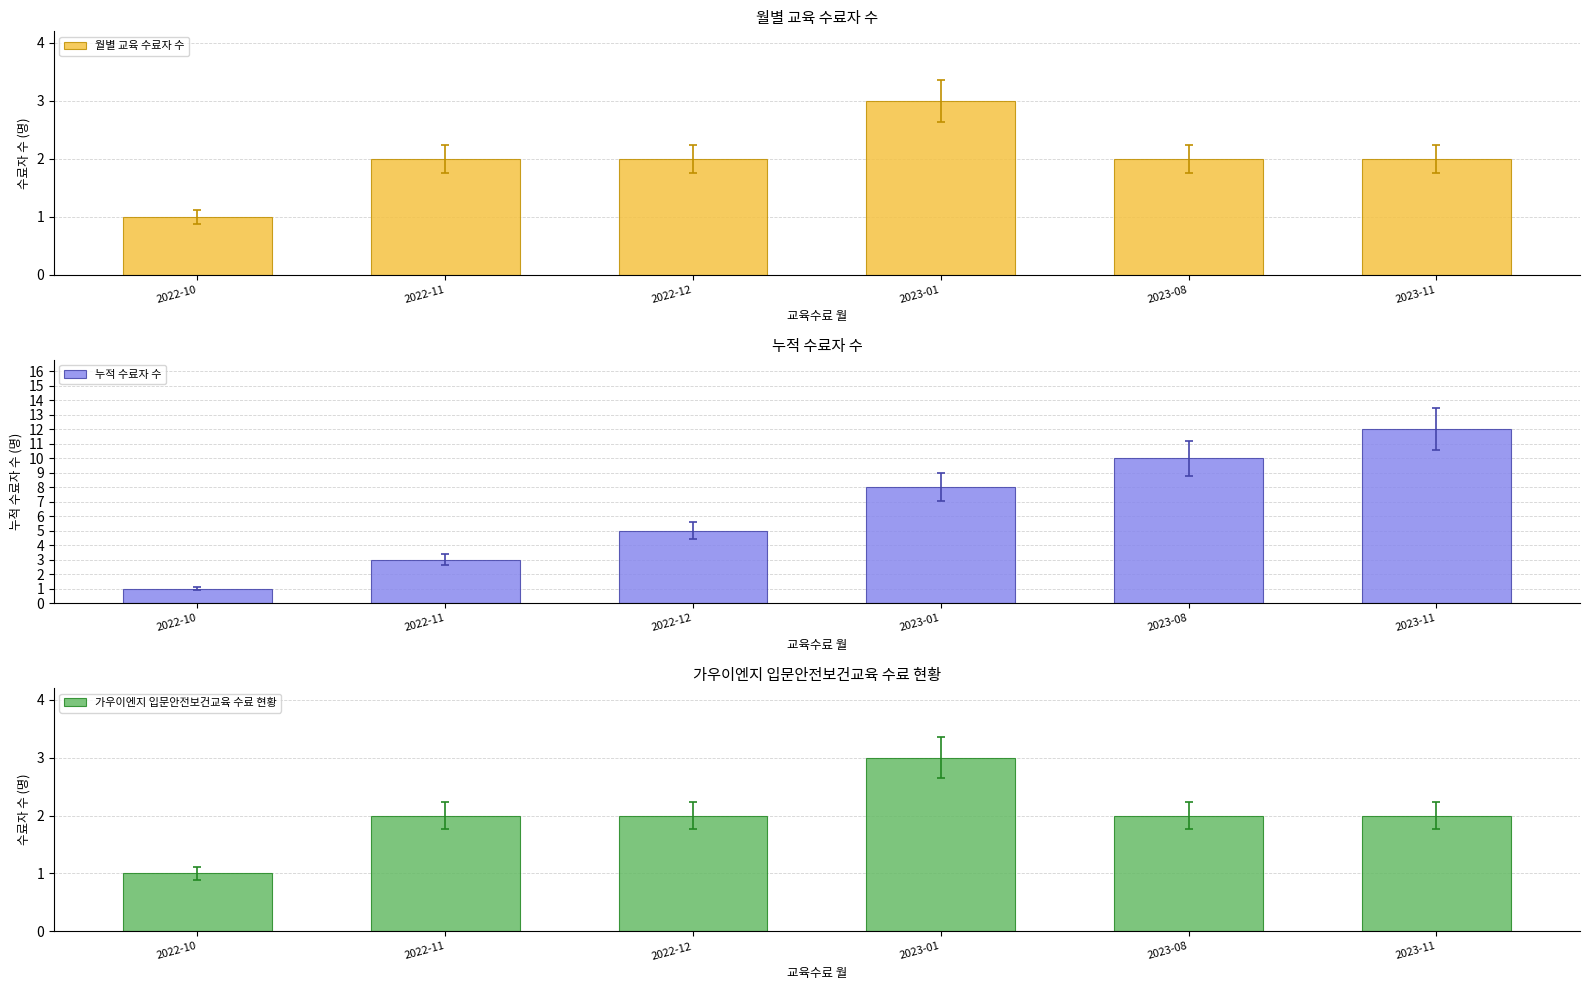

What are all the series names shown in the legend?

월별 교육 수료자 수, 누적 수료자 수, 가우이엔지 입문안전보건교육 수료 현황